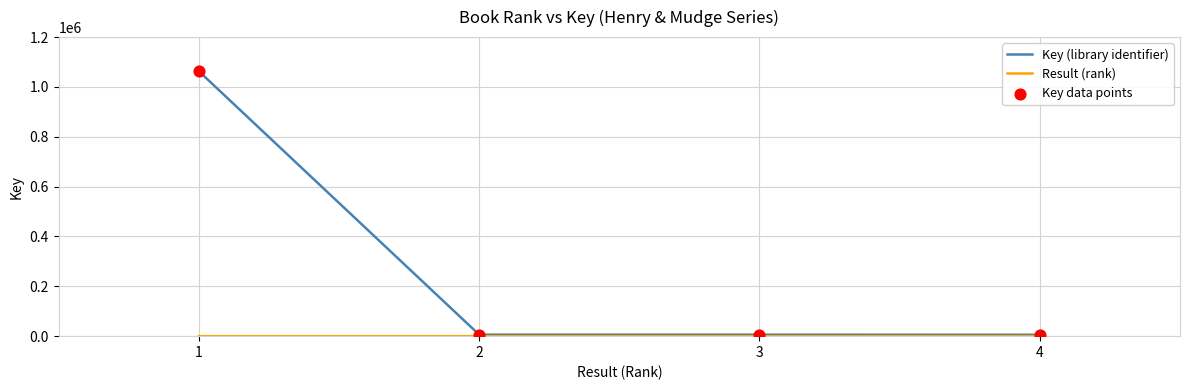

Which series has the largest total across all categories?

Key (library identifier)